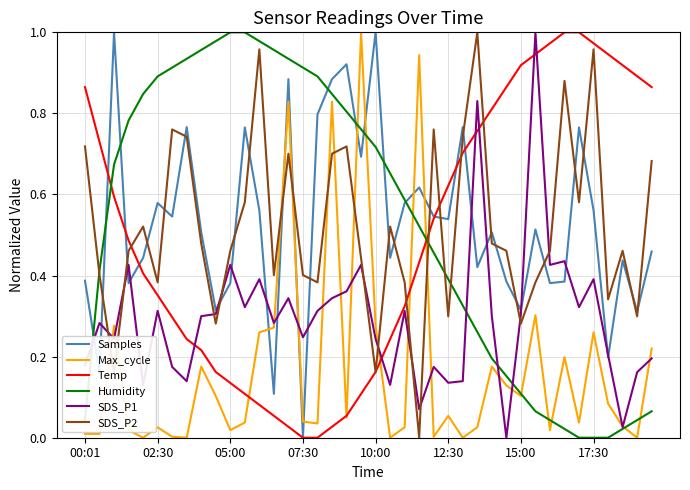

True or false: Max_cycle has more than 2 points higher than both neighbors.

True